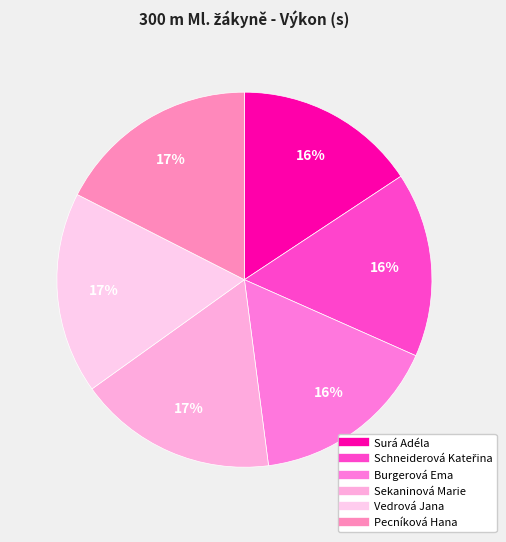

Is there any slice that represents more than half of the pie?

No